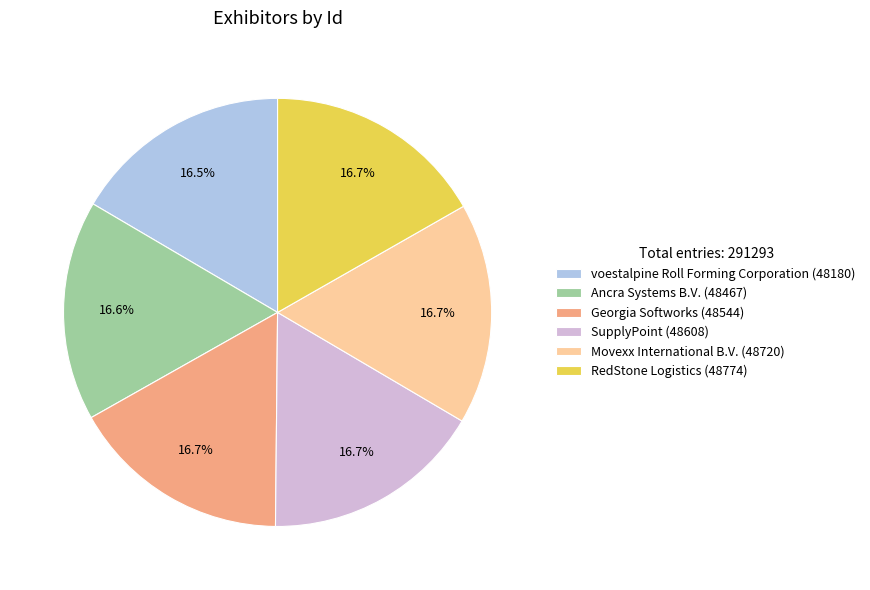

What percentage is NOT represented by SupplyPoint?

83.3%